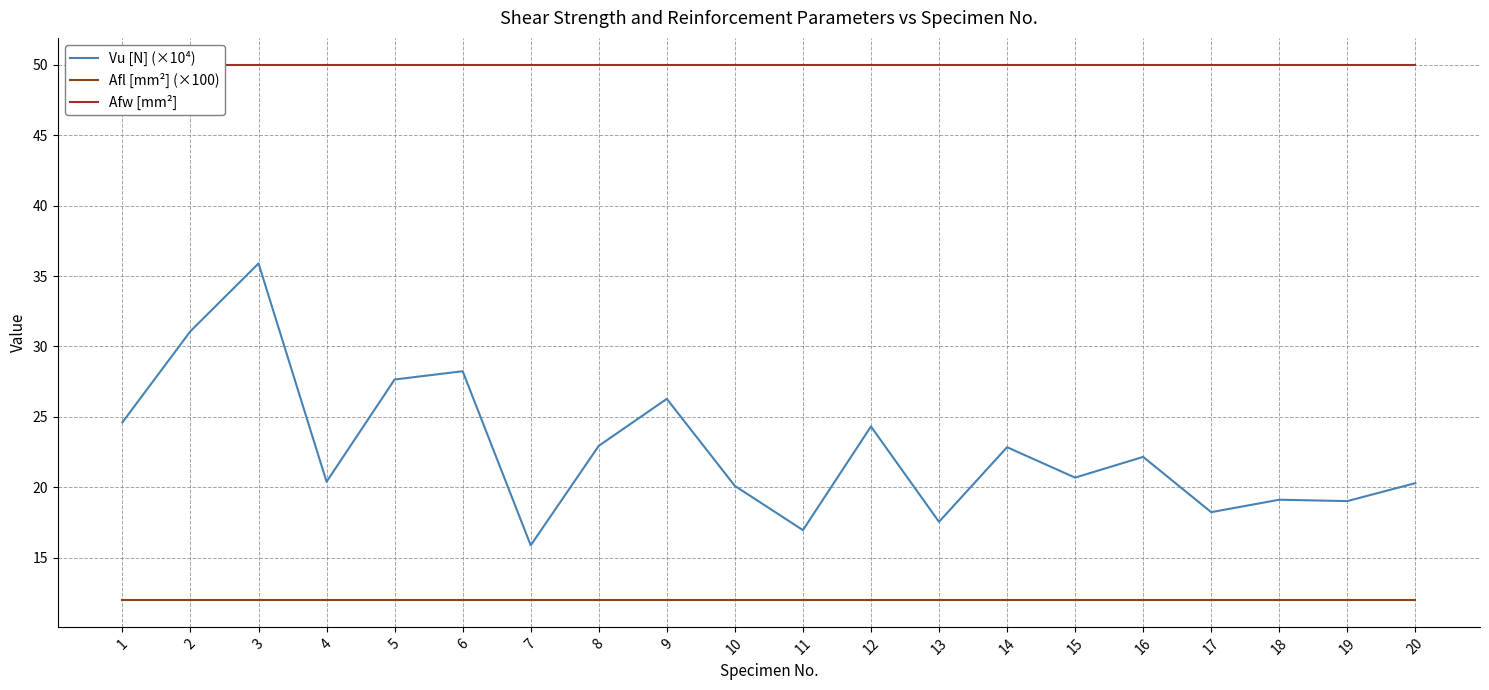

Reading left to right, transcribe all the data shown in this chart.

Vu [N] (×10⁴): 24.6	31.1	35.9	20.4	27.7	28.2	15.9	22.9	26.3	20.1	17.0	24.3	17.6	22.8	20.7	22.2	18.2	19.1	19.0	20.3
Afl [mm²] (×100): 12.0	12.0	12.0	12.0	12.0	12.0	12.0	12.0	12.0	12.0	12.0	12.0	12.0	12.0	12.0	12.0	12.0	12.0	12.0	12.0
Afw [mm²]: 50.0	50.0	50.0	50.0	50.0	50.0	50.0	50.0	50.0	50.0	50.0	50.0	50.0	50.0	50.0	50.0	50.0	50.0	50.0	50.0